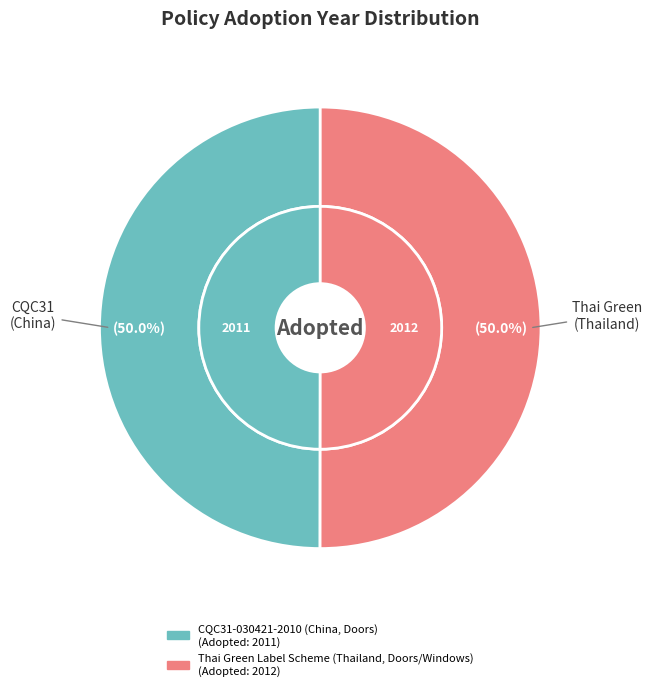

The Thai Green Label Scheme (Thailand, Doors/Windows) slice represents 50% of the pie. True or false?

True